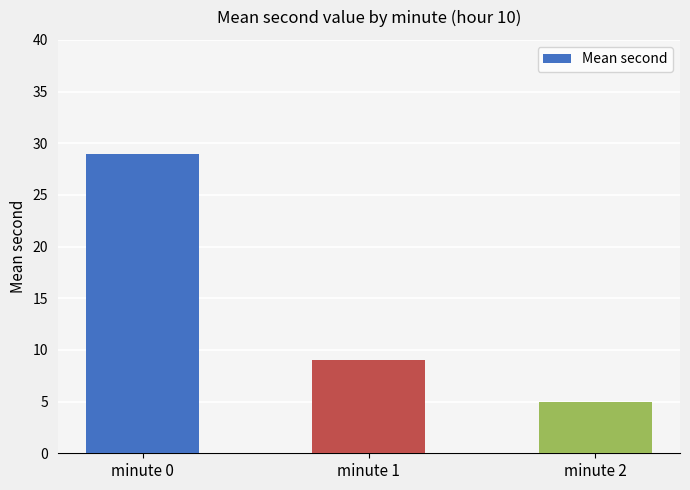

What is the minimum value shown in the chart?

5